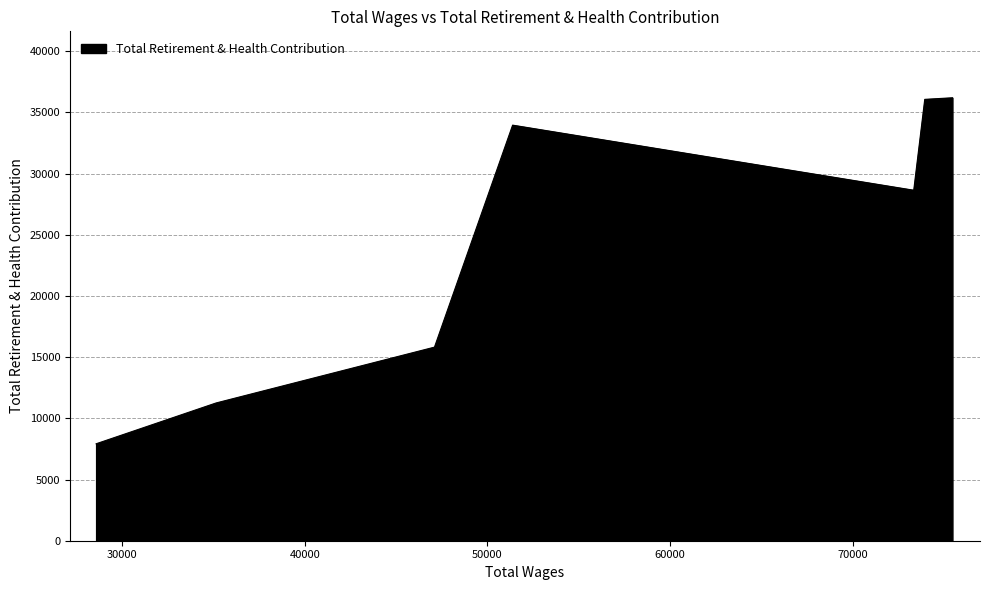

How many lines are shown in the chart?

1